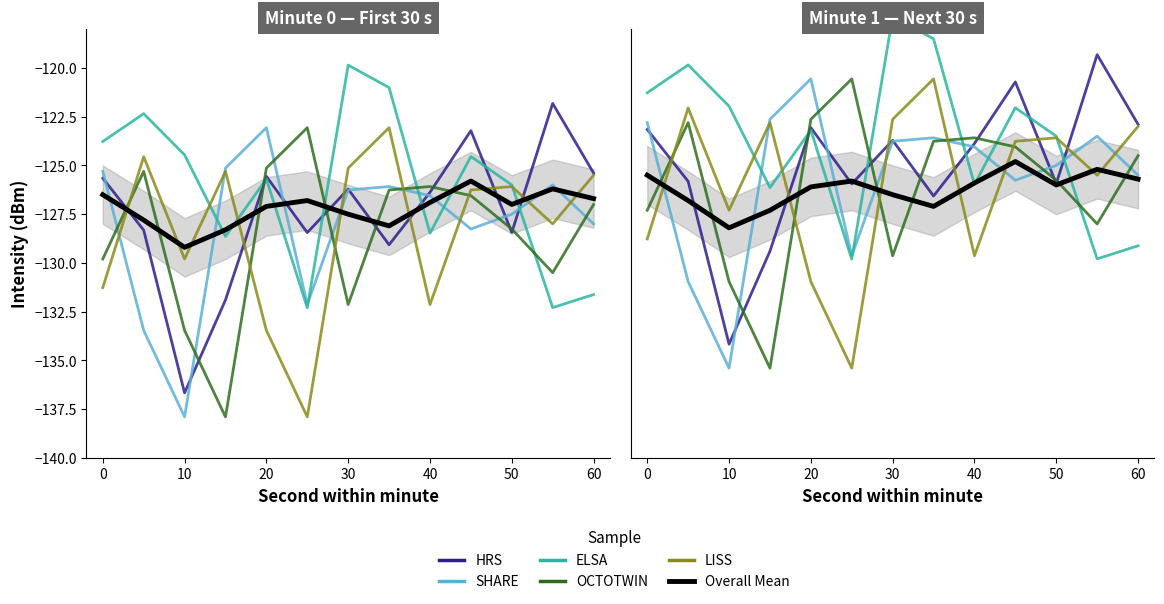

How many data points in HRS are above -123?

3